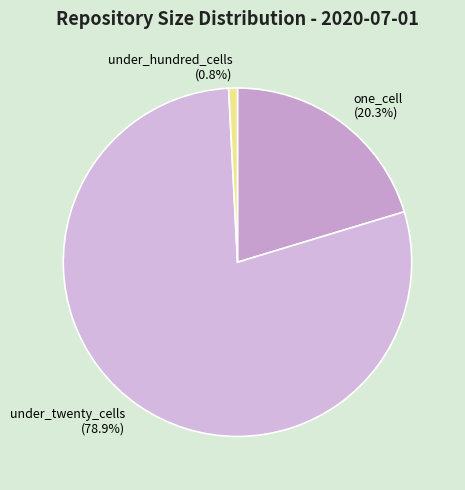

Which category has the biggest portion of the pie?

under_twenty_cells (78.9%)